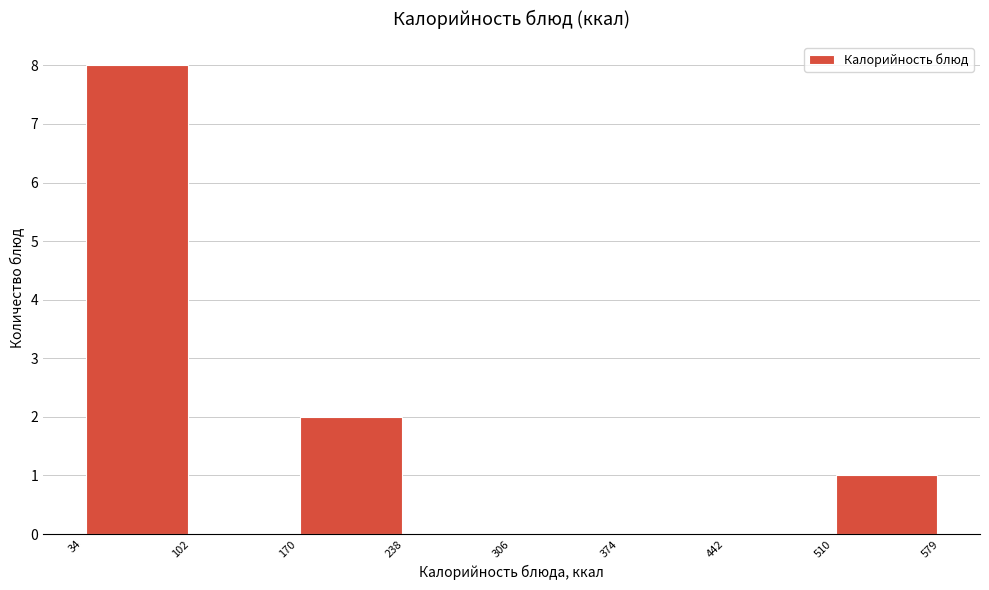

Reading left to right, list every bar in this chart as the range it spans on the x-axis followed by its height. The values are not printed on the chart, so give them approximately, as read against the axis.

34 to 102: 8
102 to 170: 0
170 to 238: 2
238 to 306: 0
306 to 374: 0
374 to 442: 0
442 to 510: 0
510 to 579: 1